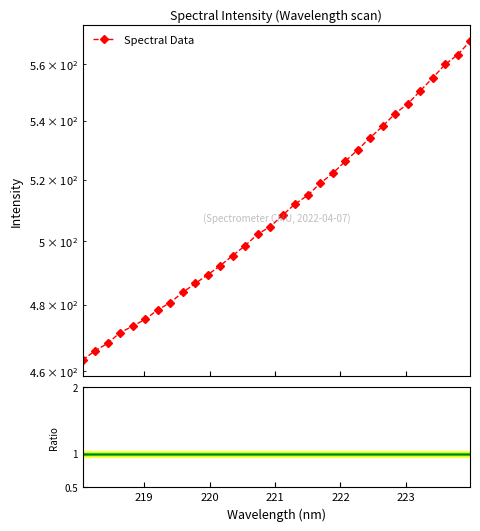

What is the sum of all values?

16321.2